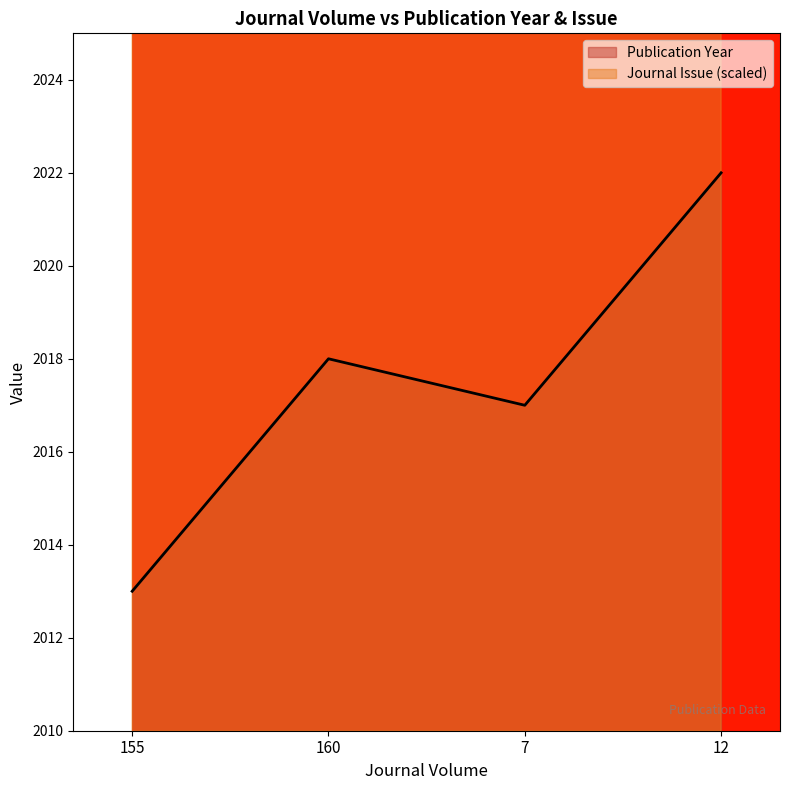

True or false: Journal Issue has more than 1 points higher than both neighbors.

False